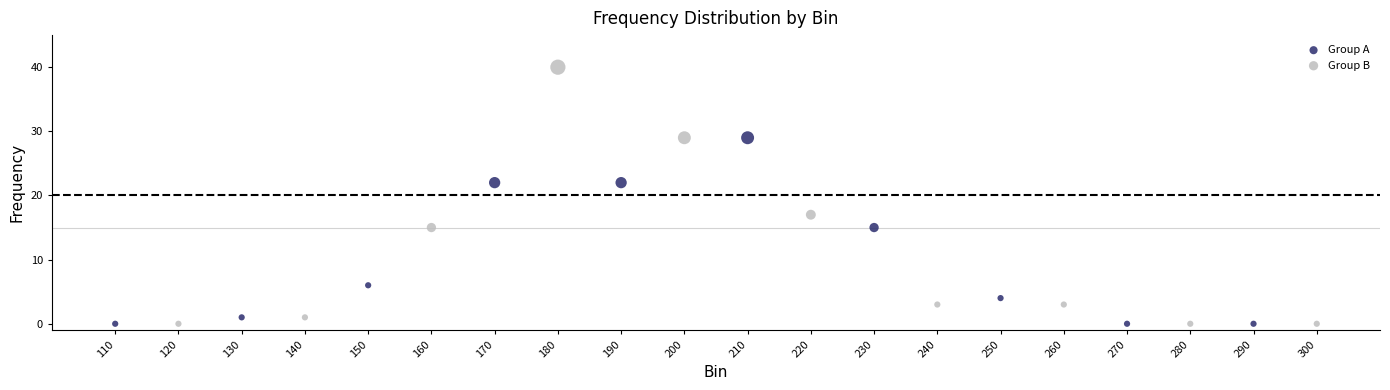

Which series has the largest Y range (max minus min)?

Group B